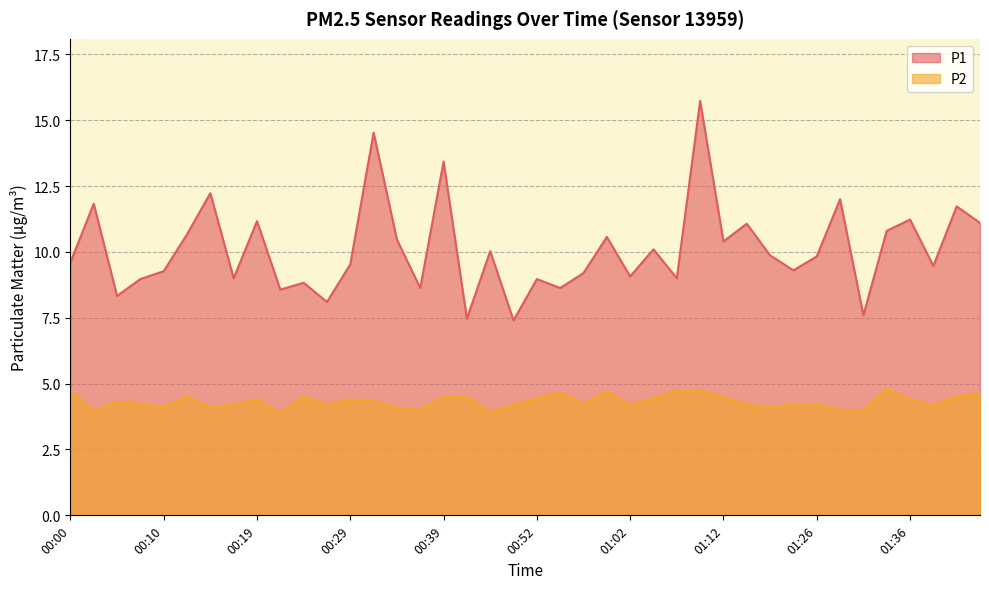

What is the difference between the maximum and minimum values in the P1 series?

8.3